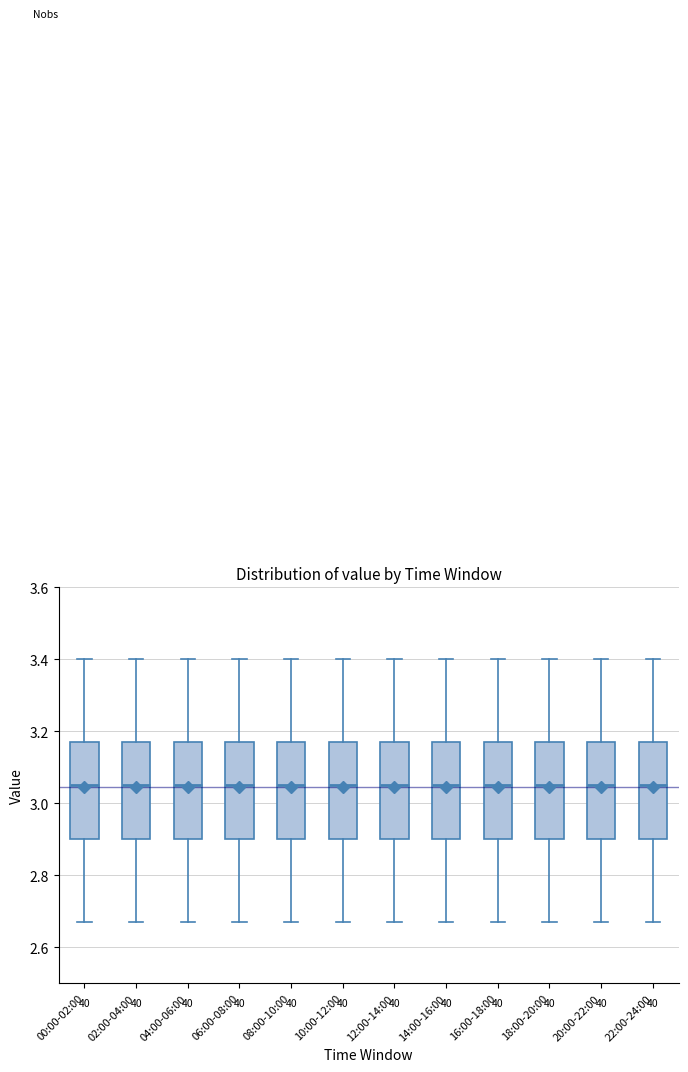

Where does the lower whisker of the box for 22:00-24:00 end on the y-axis? The values are not printed on the chart, so give them approximately, as read against the axis.

2.68